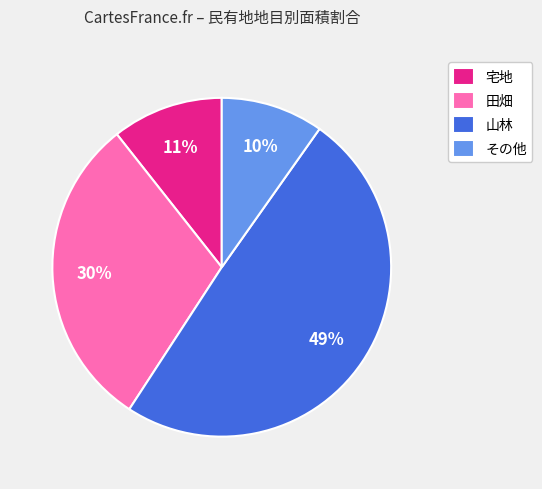

What is the largest slice in the pie chart?

山林